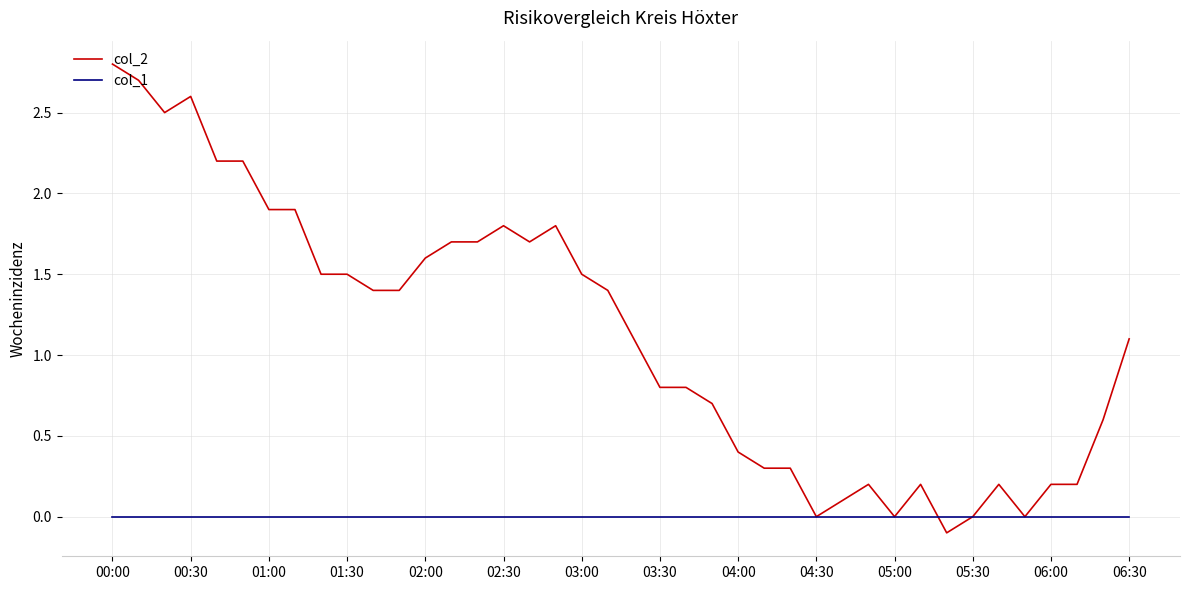

What is the sum of all col_2 values?

44.9